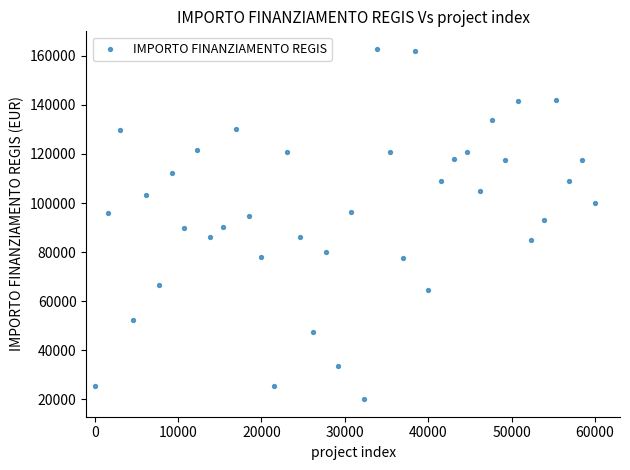

How many data points are displayed?

40